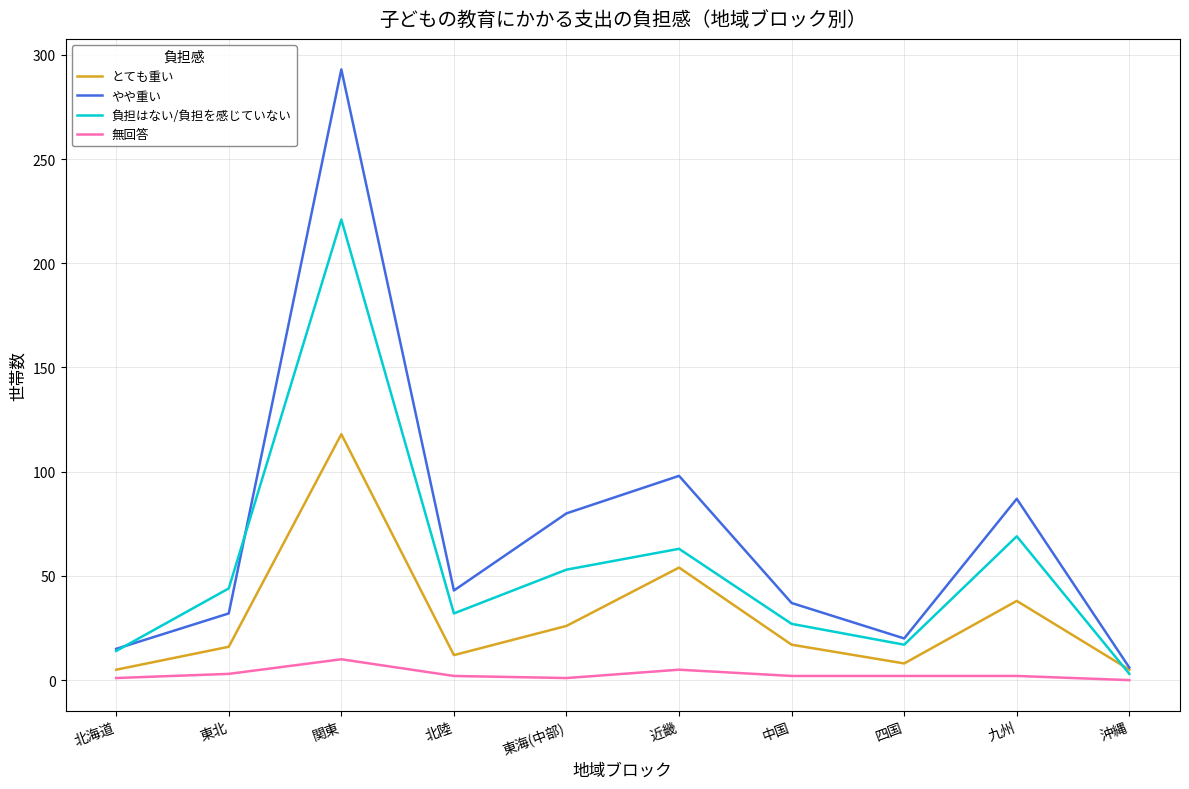

Is it true that 無回答 equals 10 at 関東?

True